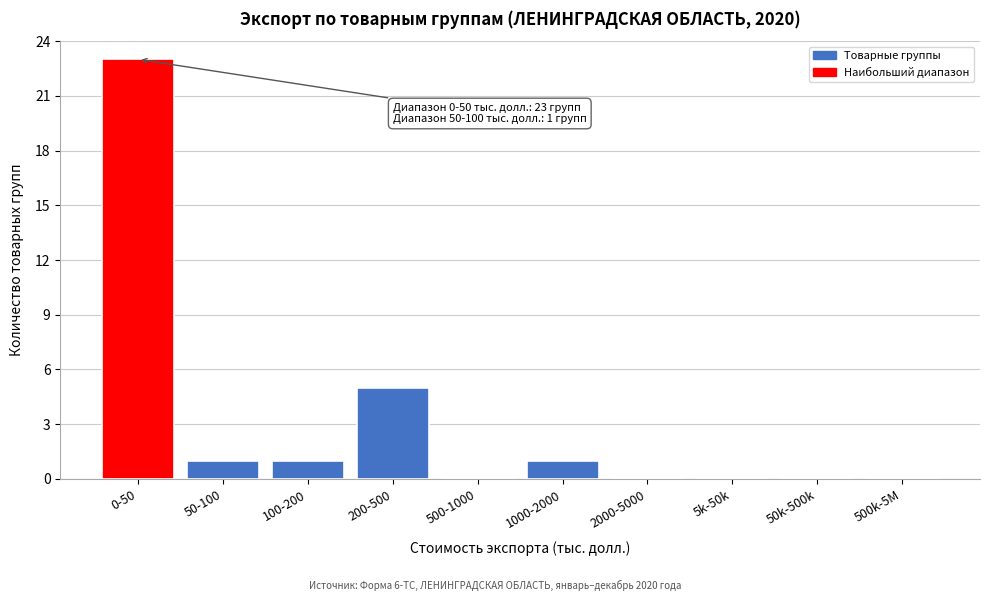

Reading left to right, what are all the values shown in this chart?

0-50=23	50-100=1	100-200=1	200-500=5	500-1000=0	1000-2000=1	2000-5000=0	5k-50k=0	50k-500k=0	500k-5M=0